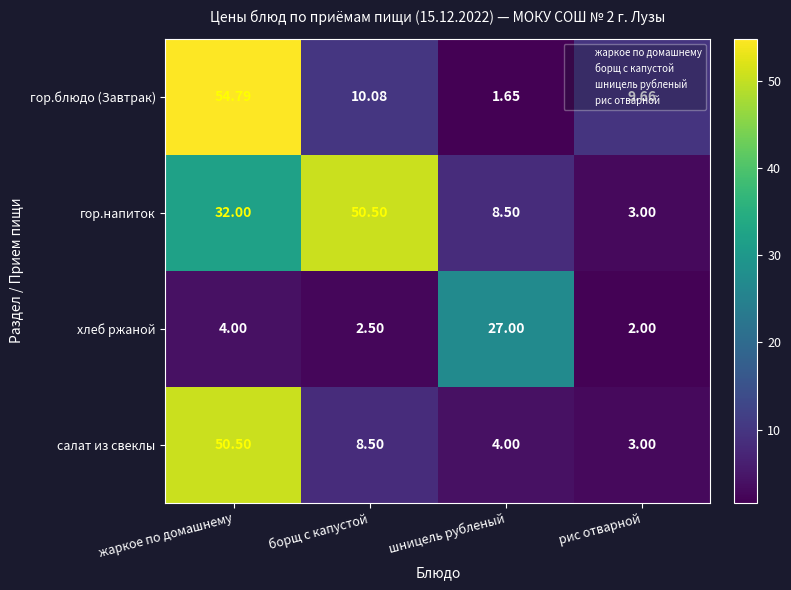

At how many categories does at least one series exceed 39?

2